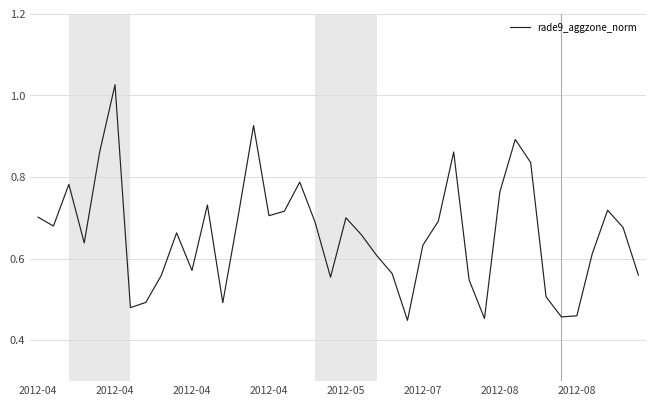

Reading left to right, transcribe all the data shown in this chart.

0.7	0.7	0.8	0.6	0.9	1.0	0.5	0.5	0.6	0.7	0.6	0.7	0.5	0.7	0.9	0.7	0.7	0.8	0.7	0.6	0.7	0.7	0.6	0.6	0.4	0.6	0.7	0.9	0.5	0.5	0.8	0.9	0.8	0.5	0.5	0.5	0.6	0.7	0.7	0.6